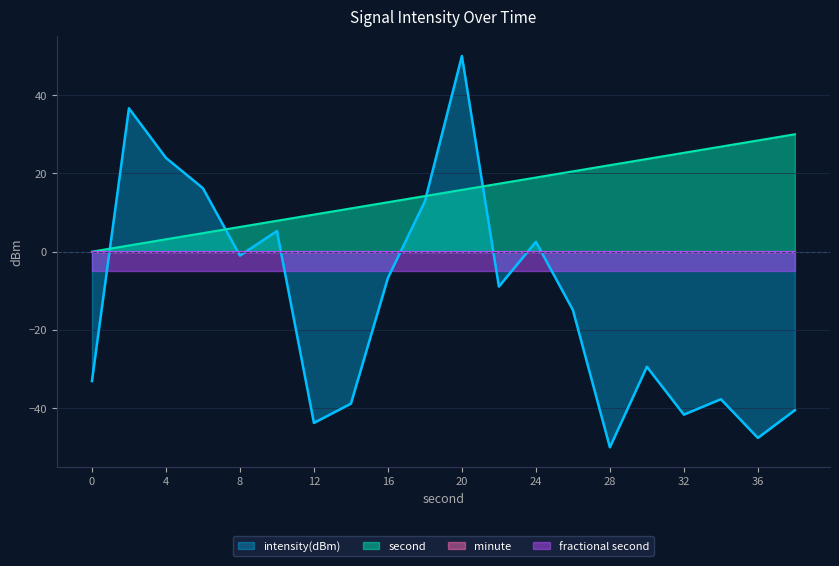

True or false: second has more than 1 interior local peaks.

False